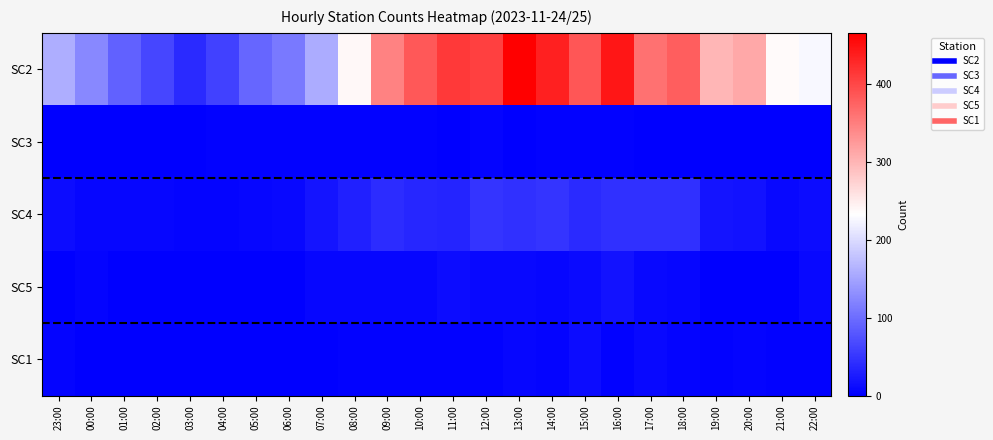

At which category is the sum across all series the highest?

13:00